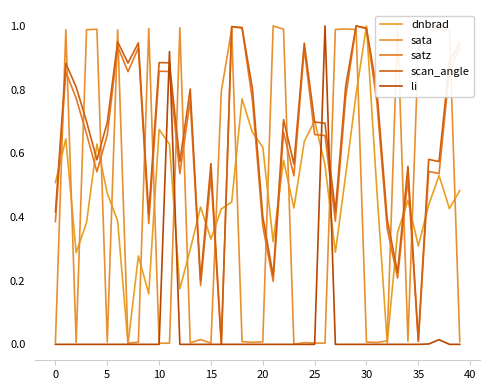

What are all the series names shown in the legend?

dnbrad, sata, satz, scan_angle, li